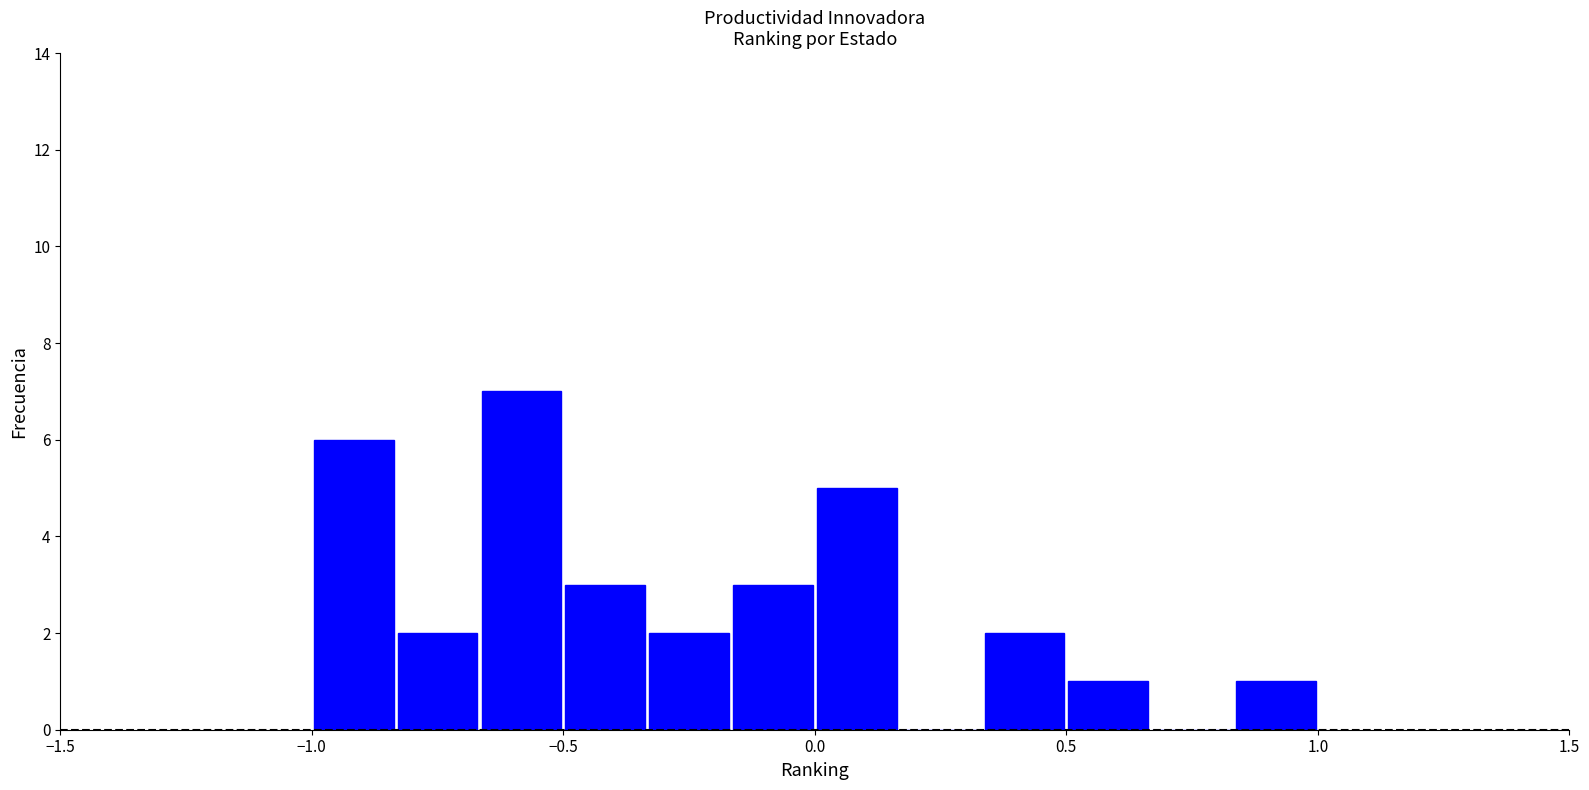

Read against the x-axis, roughly where is the centre of the tallest bar?

-0.60